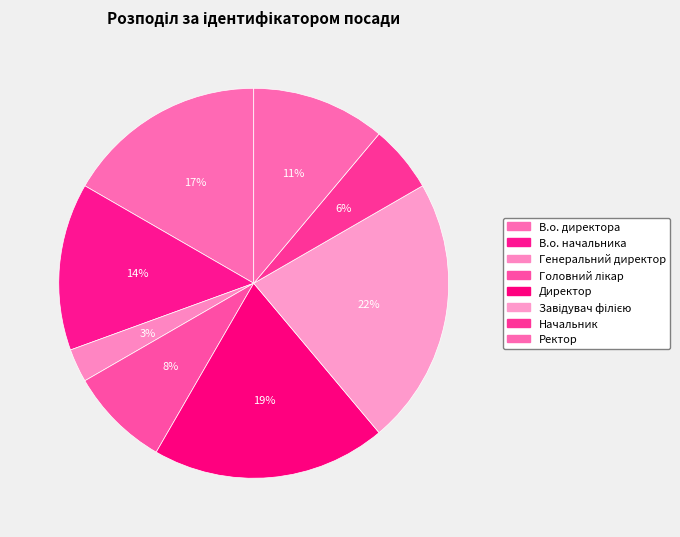

To the nearest percent, what is the difference between the Завідувач філією and Головний лікар slice percentages?

14%